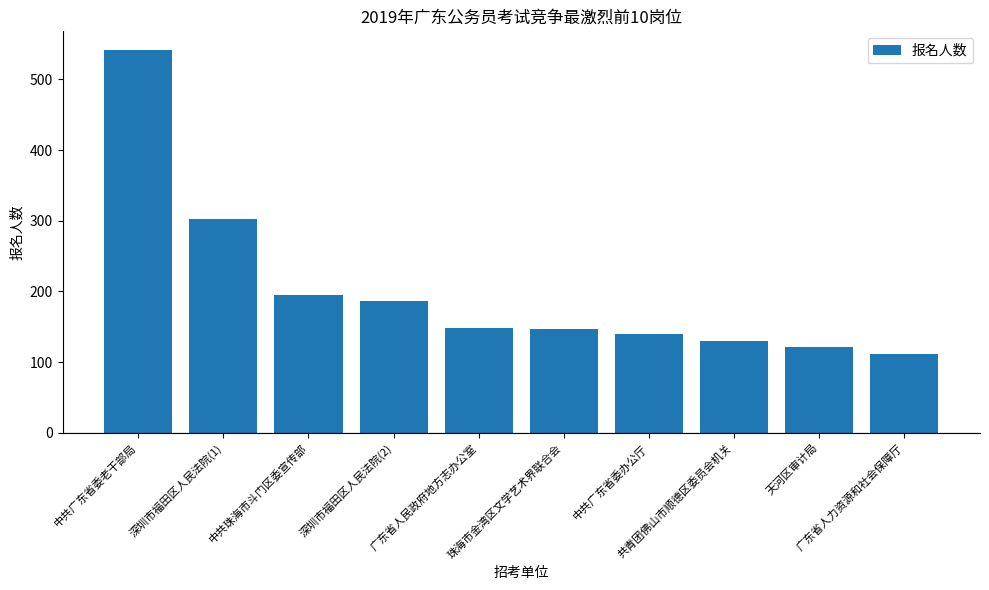

What is the greatest value displayed?

541